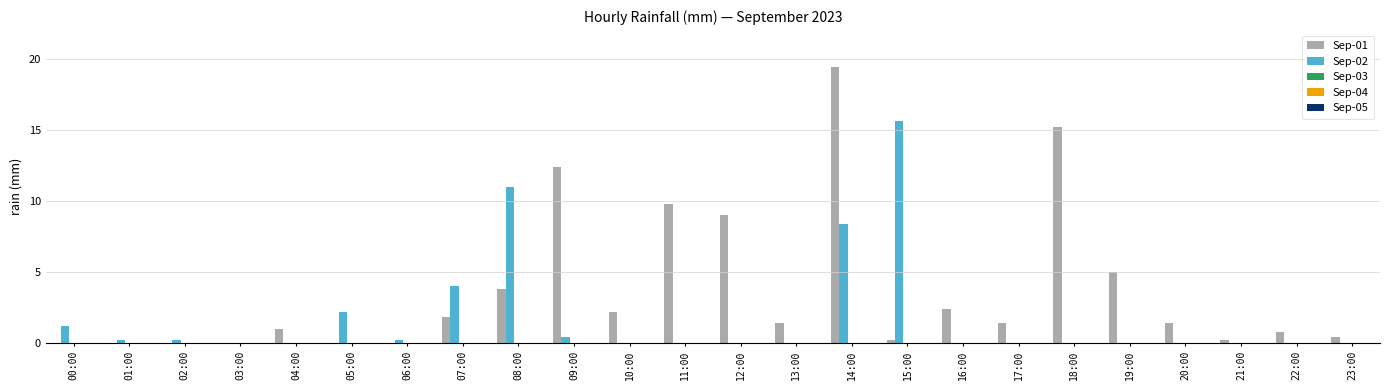

At which category is the sum across all series the highest?

14:00